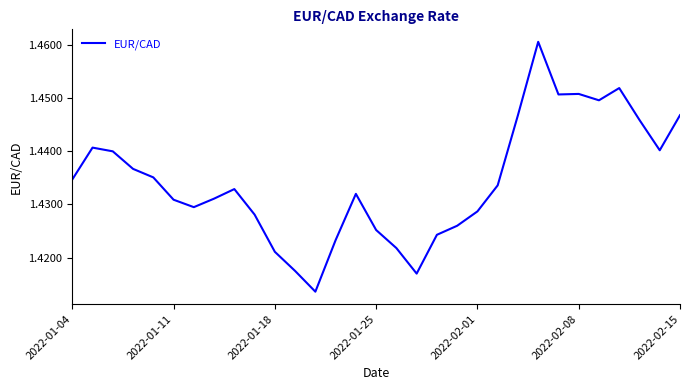

How many series are shown in this chart?

1